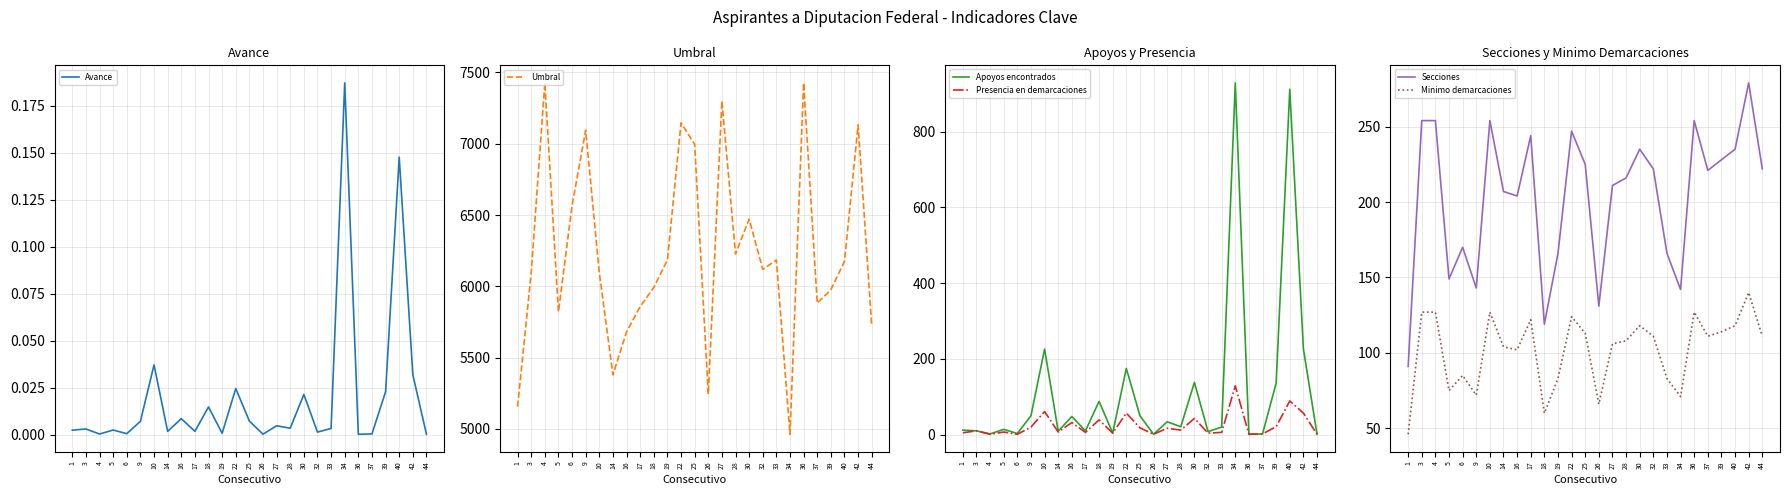

What are all the series names shown in the legend?

Avance, Umbral, Apoyos encontrados, Presencia en demarcaciones, Secciones, Minimo demarcaciones